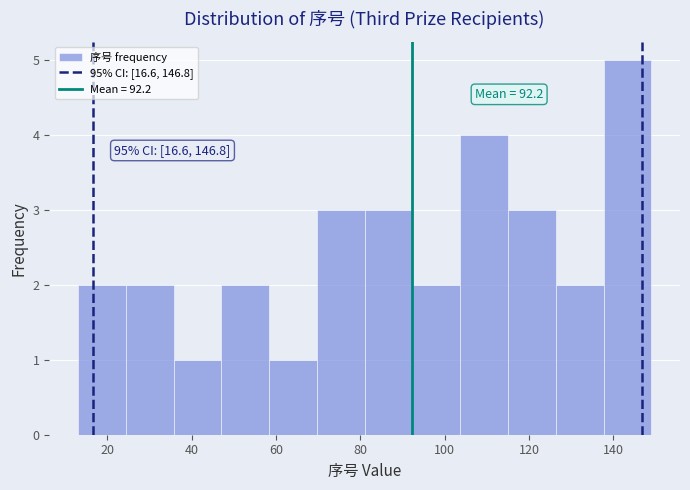

Which range on the x-axis has the tallest bar?

138 to 150